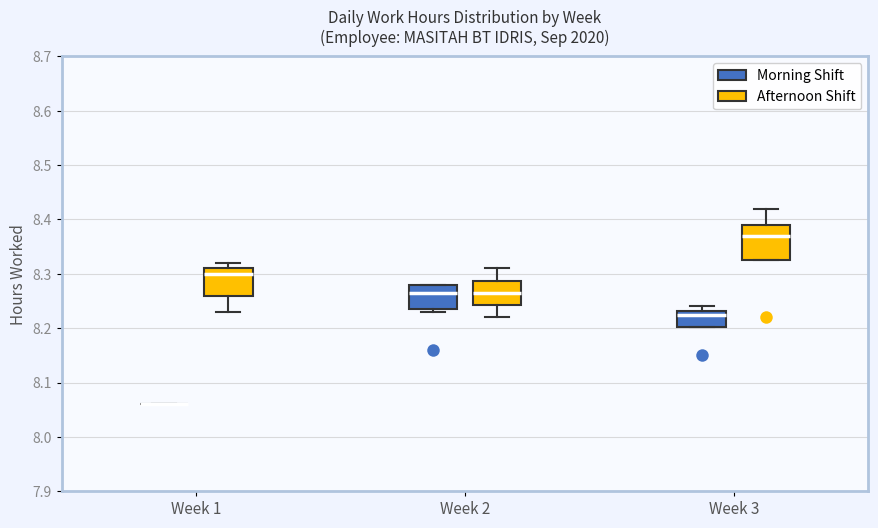

Reading left to right, transcribe this box plot: for each box, give where its median line is, the range the box spans, and where its two whiskers end, as read against the y-axis. The values are not printed on the chart, so give them approximately, as read against the axis.

Week 1 (Morning Shift): box collapsed to a line at 8.06, whiskers 8.06 to 8.06
Week 1 (Afternoon Shift): median 8.30, box 8.26 to 8.31, whiskers 8.23 to 8.32
Week 2 (Morning Shift): median 8.27, box 8.24 to 8.28, whiskers 8.23 to 8.28
Week 2 (Afternoon Shift): median 8.27, box 8.24 to 8.29, whiskers 8.22 to 8.31
Week 3 (Morning Shift): median 8.23 (just below the box's upper edge), box 8.20 to 8.23, whiskers 8.20 to 8.24
Week 3 (Afternoon Shift): median 8.37, box 8.33 to 8.39, whiskers 8.33 to 8.42